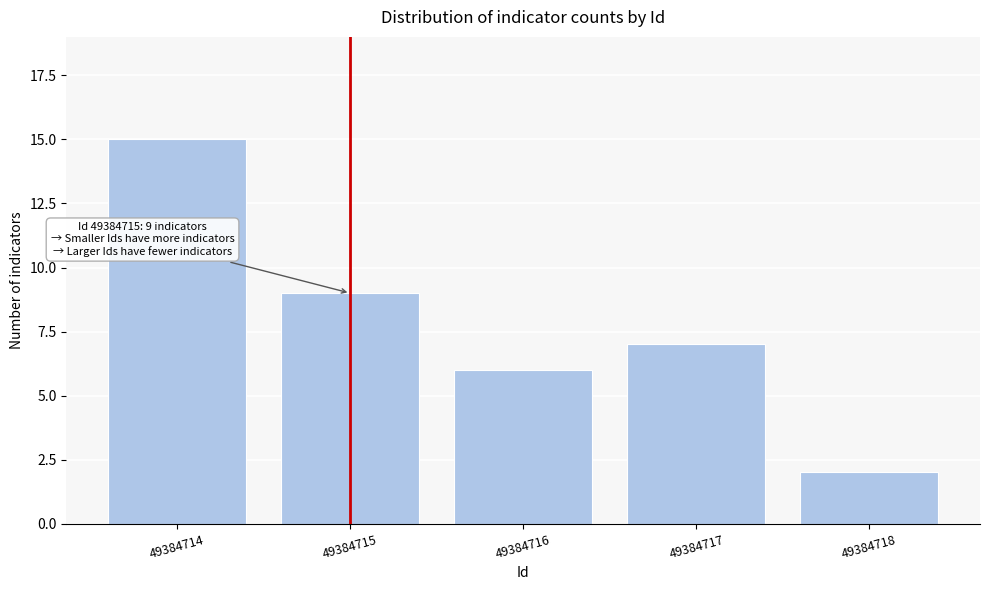

Reading left to right, list all the values displayed in this chart.

49384714=15	49384715=9	49384716=6	49384717=7	49384718=2